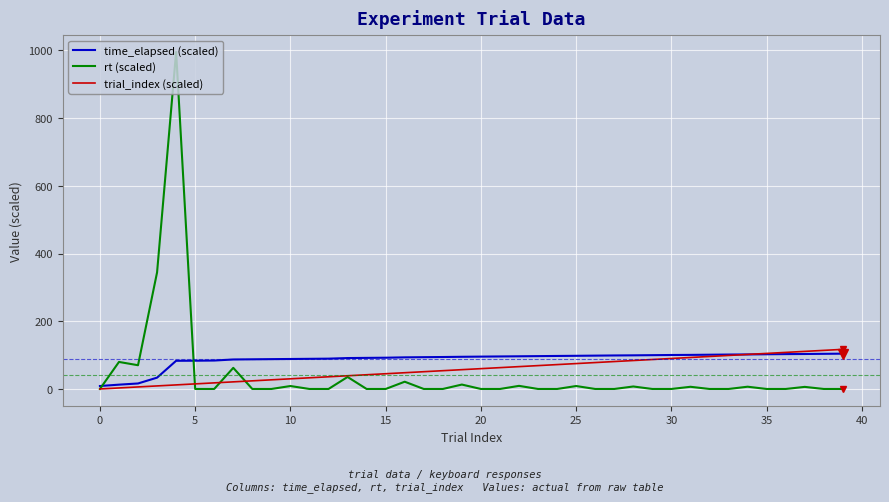

Which series has the largest range (max minus min)?

rt (scaled)